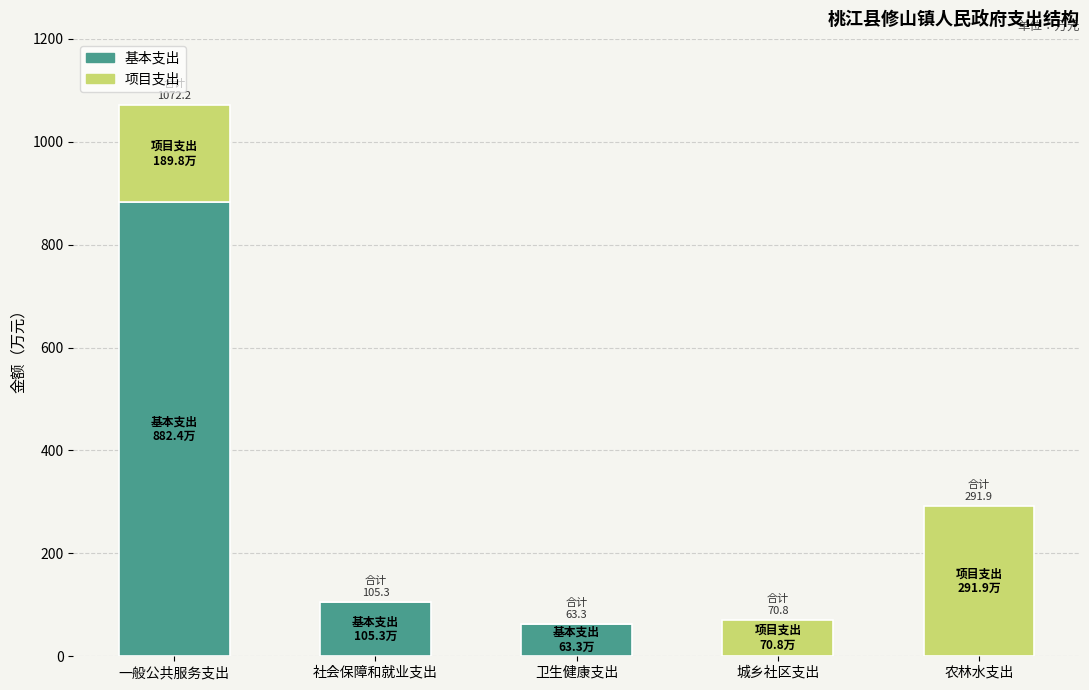

Is it true that 基本支出 equals 1477.0 at 一般公共服务支出?

False